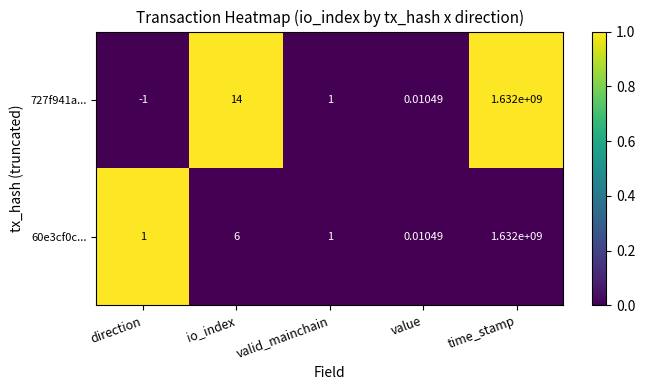

Rank the categories by 727f941a... value from lowest to highest.

direction, value, valid_mainchain, io_index, time_stamp